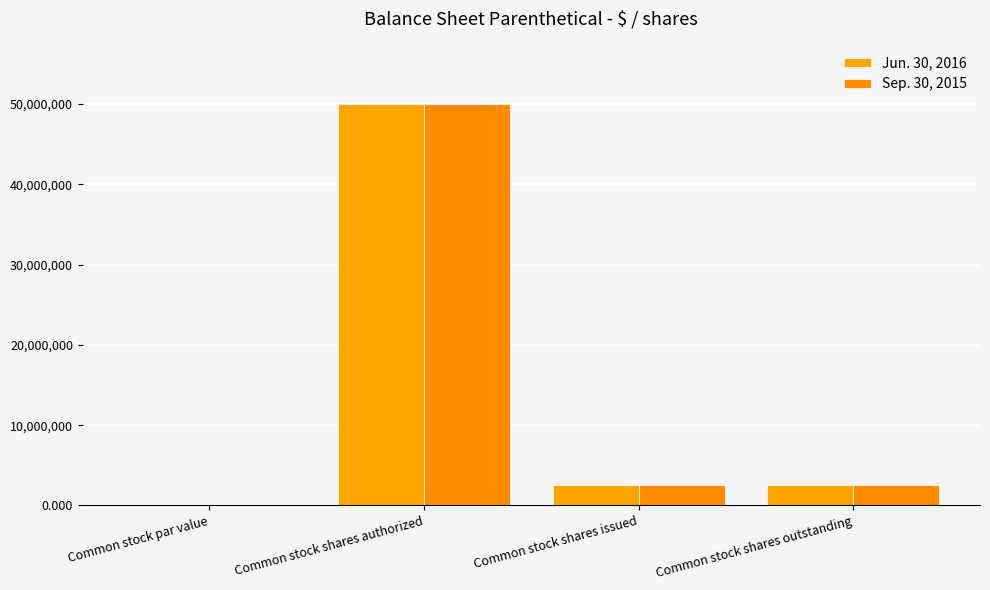

Where is Jun. 30, 2016 nearest to the value 25000000?

Common stock shares issued